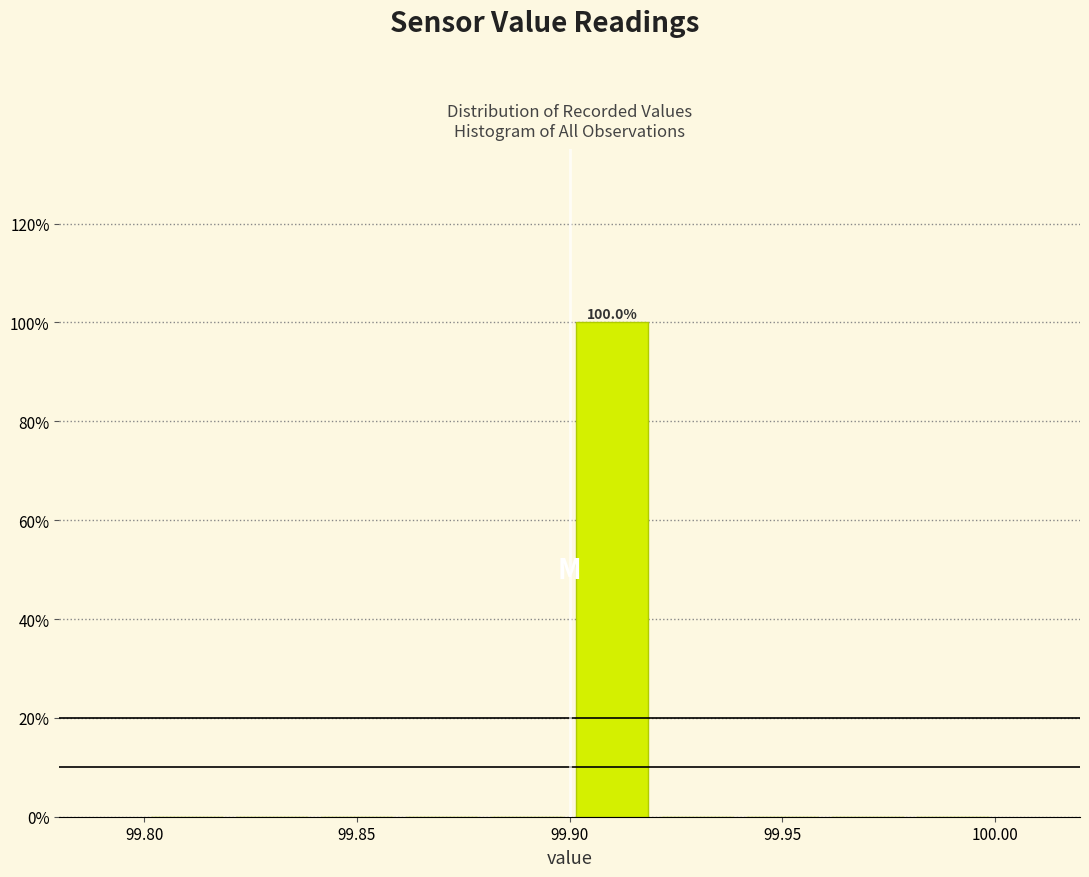

Over which range of the x-axis is the bar tallest?

99.90 to 99.92